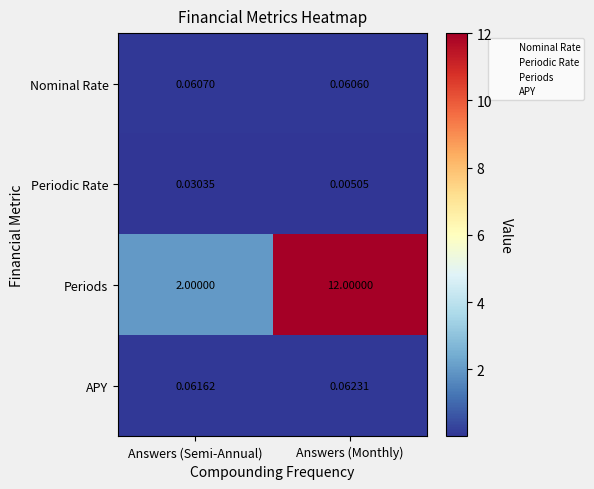

Count the number of categories in the chart.

2